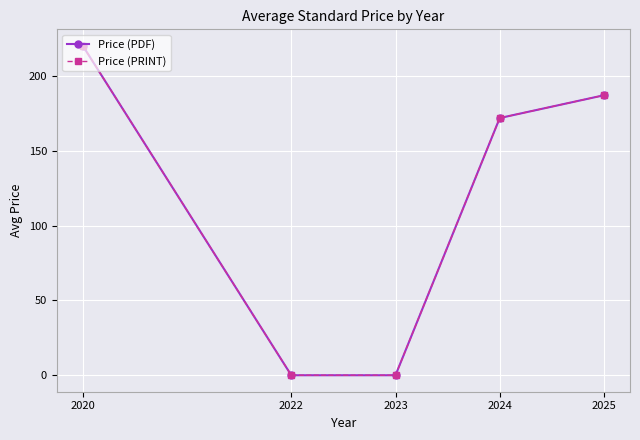

What is the total value across all series at 2025?

374.0